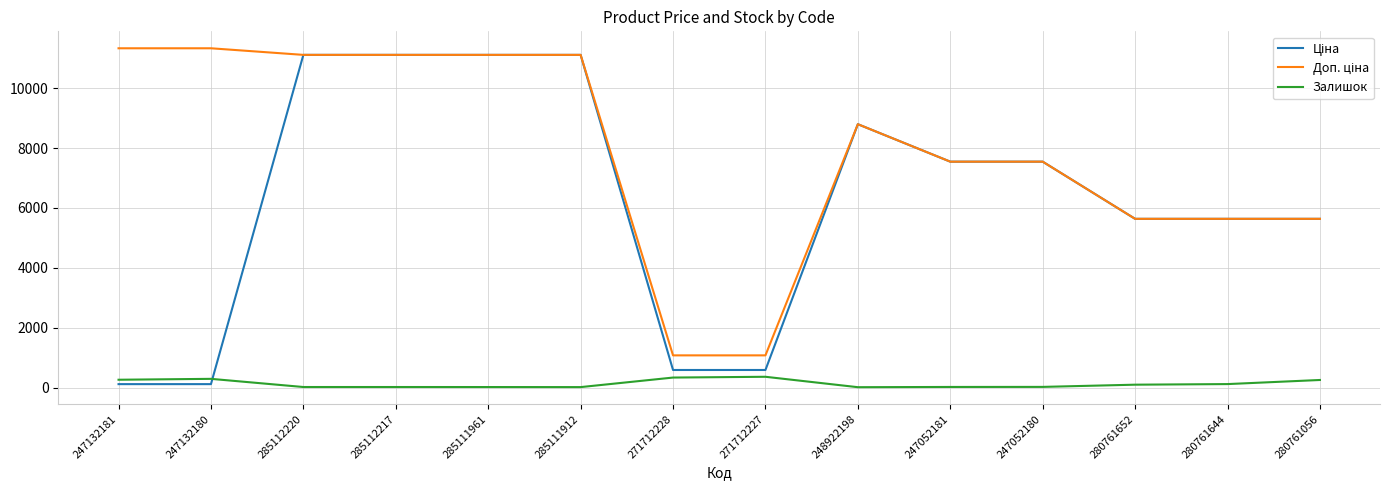

The Залишок series shows 14.0 at 285111912. True or false?

True